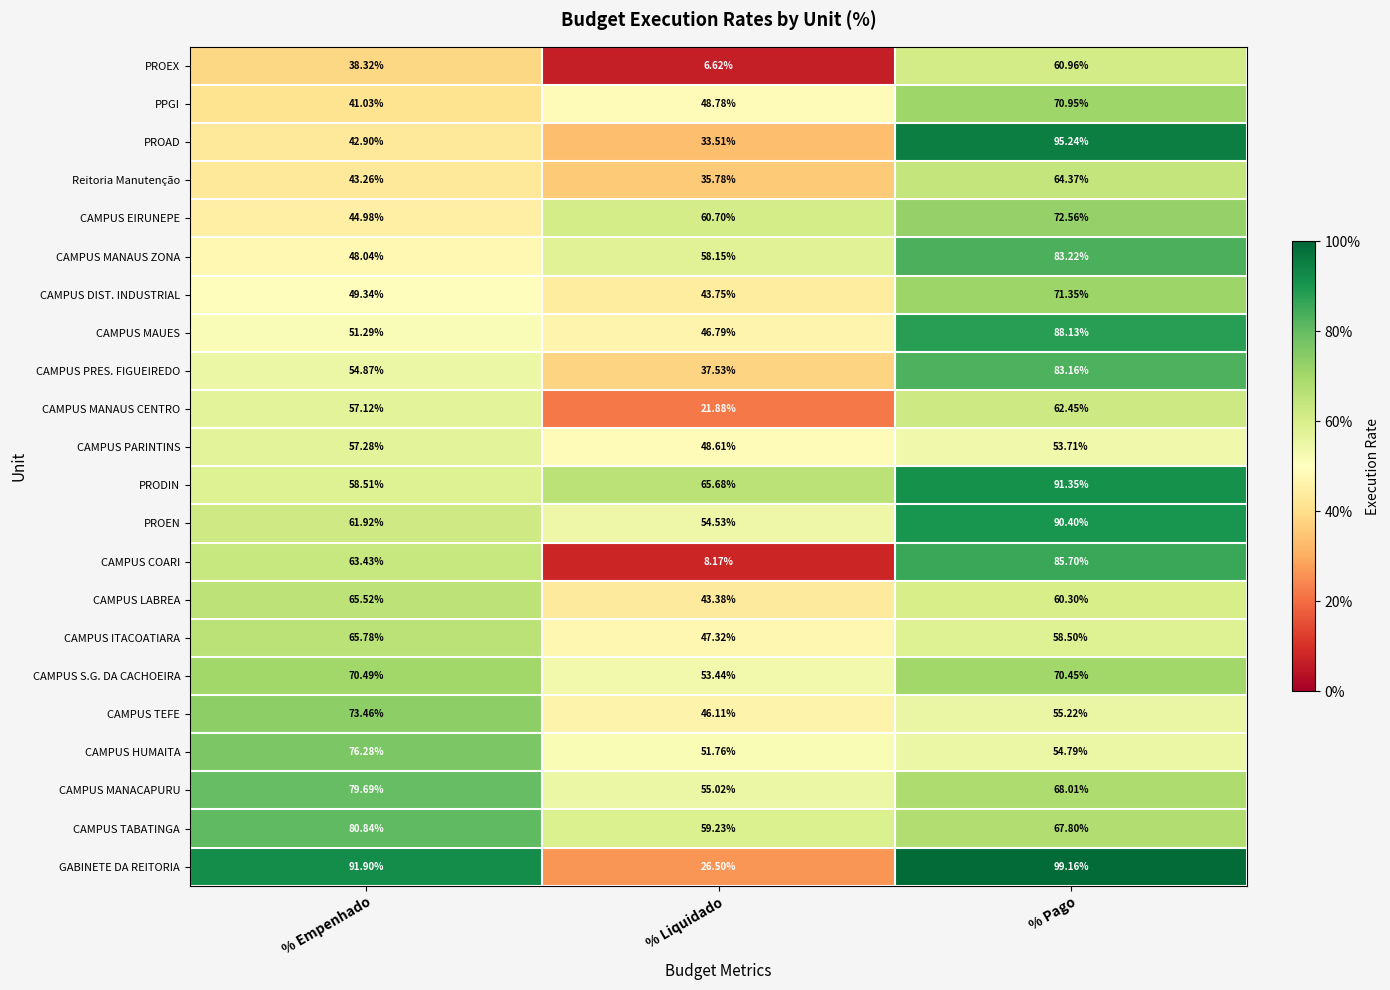

Which category has the lowest value across all series?

% Liquidado